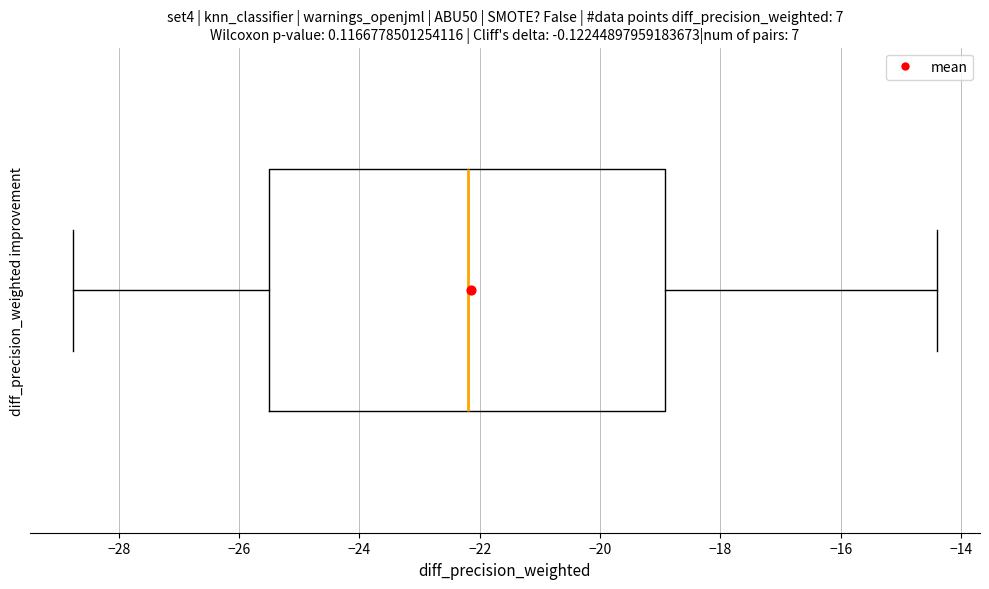

Transcribe this box plot: give where the median line is, the range the box spans, and where the two whiskers end, as read against the x-axis. The values are not printed on the chart, so give them approximately, as read against the axis.

median -22.2, box -25.4 to -19.0, whiskers -28.8 to -14.4